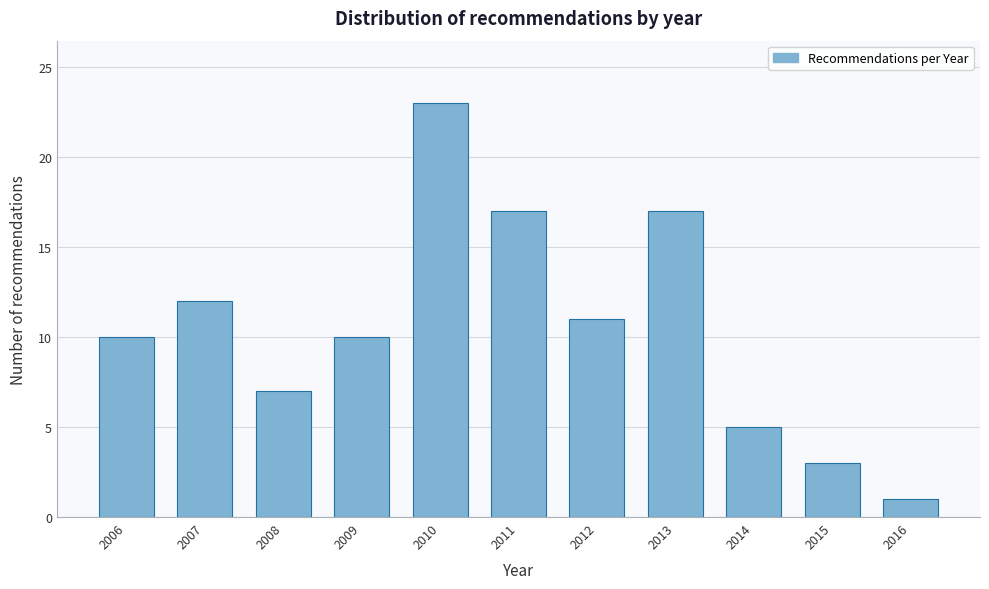

Reading left to right, list all the values displayed in this chart.

2006=10	2007=12	2008=7	2009=10	2010=23	2011=17	2012=11	2013=17	2014=5	2015=3	2016=1